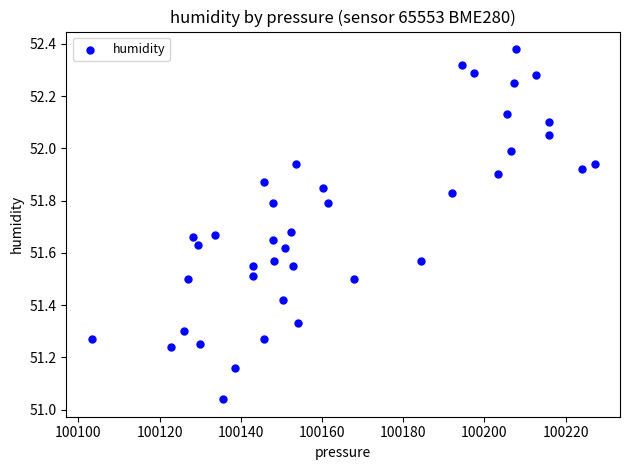

What is the range of X values (max minus min)?

124.0